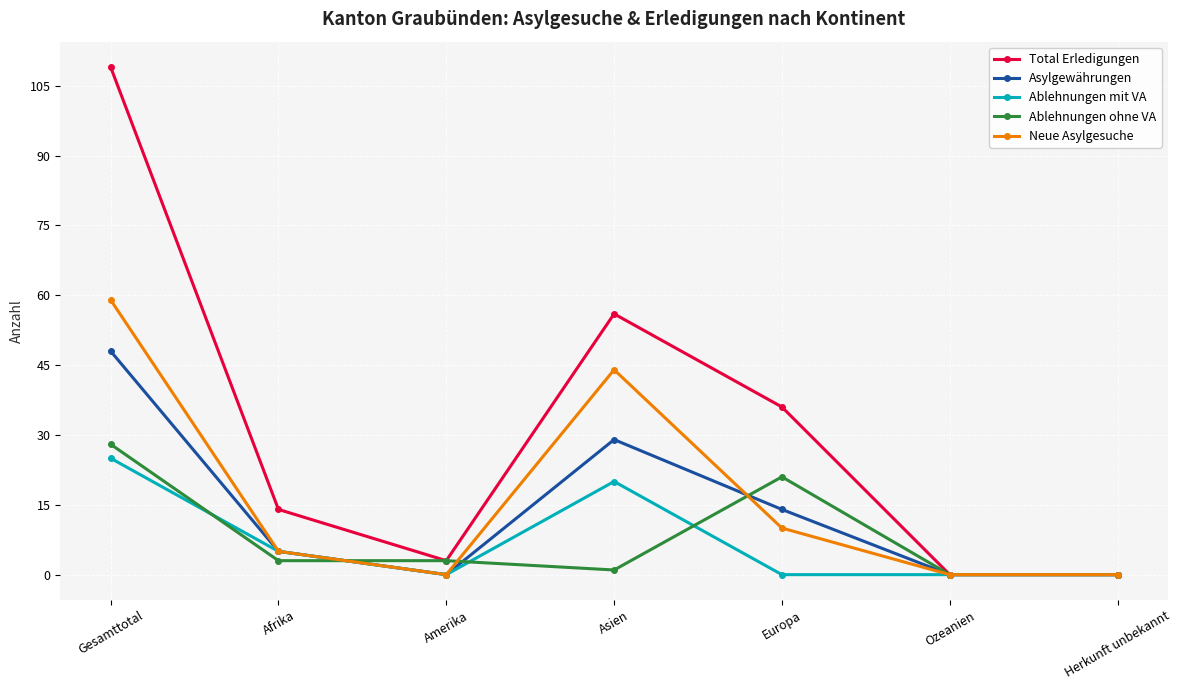

Where is the first local maximum for Neue Asylgesuche?

Asien